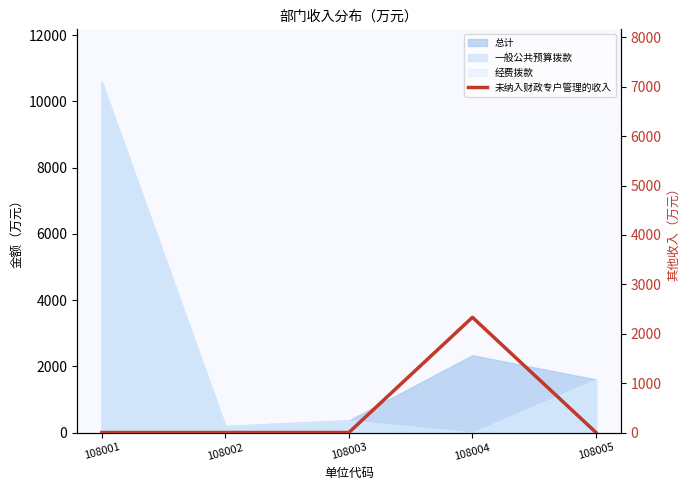

How many values are above zero?

1